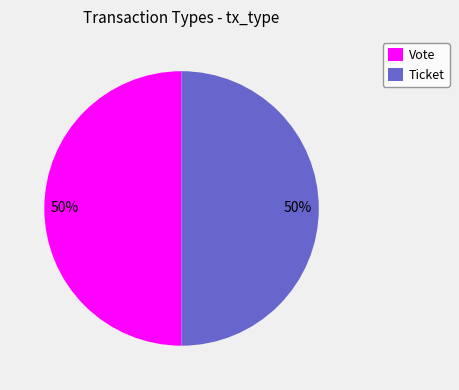

Is the sum of Ticket and Vote greater than half?

Yes